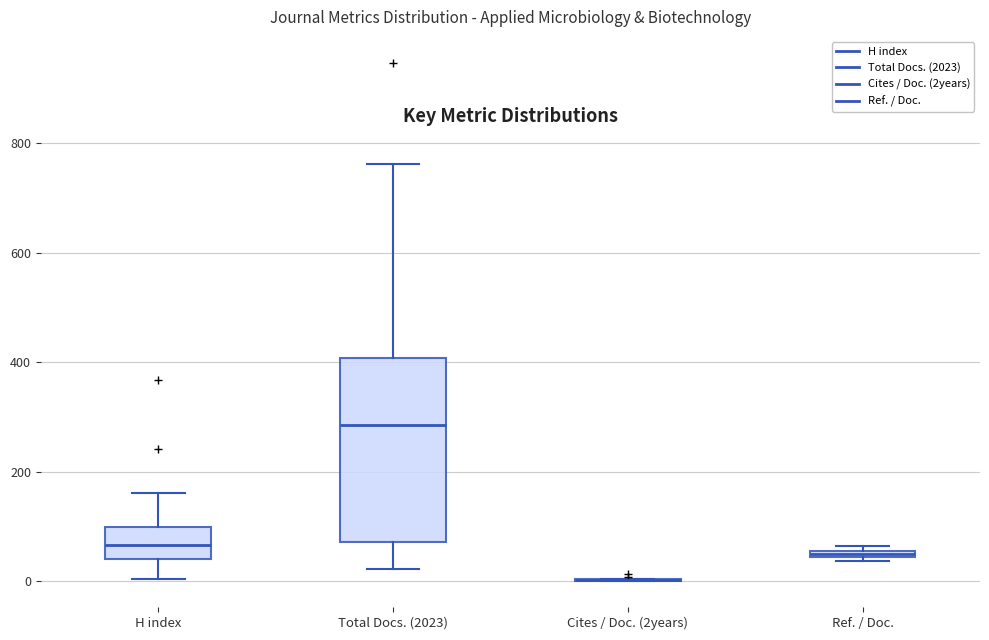

Comparing the boxes themselves (not the whiskers), which one is the tallest?

Total Docs. (2023)